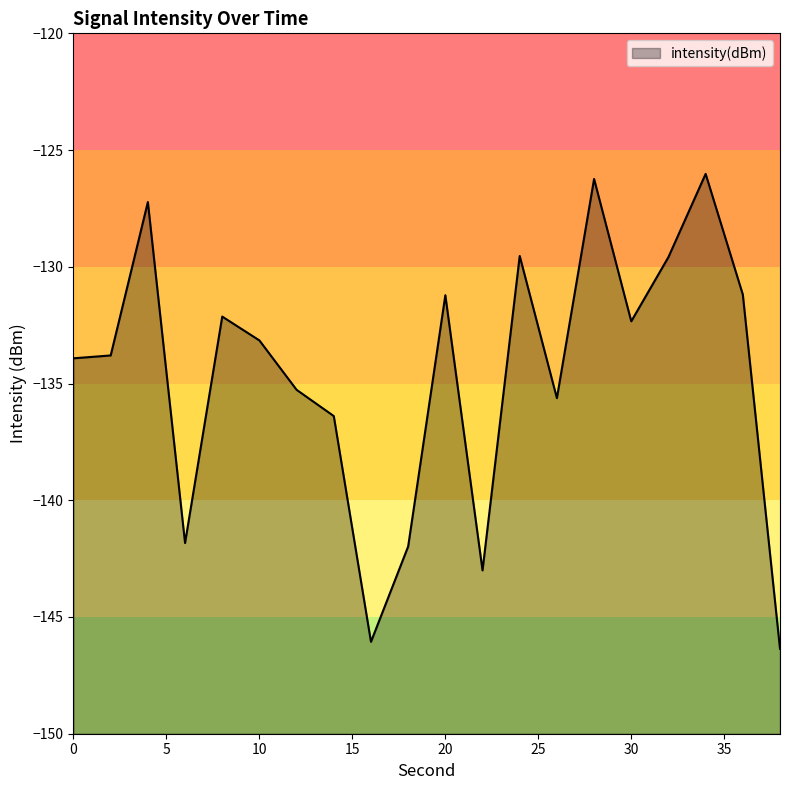

What is the difference between the second highest and minimum values?

20.1